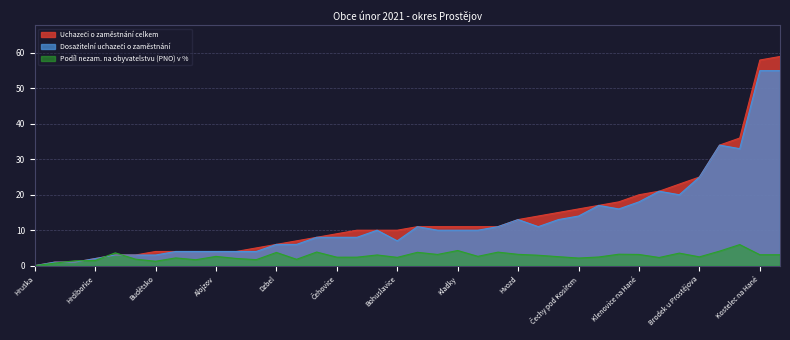

What is the maximum value shown in the chart?

59.0